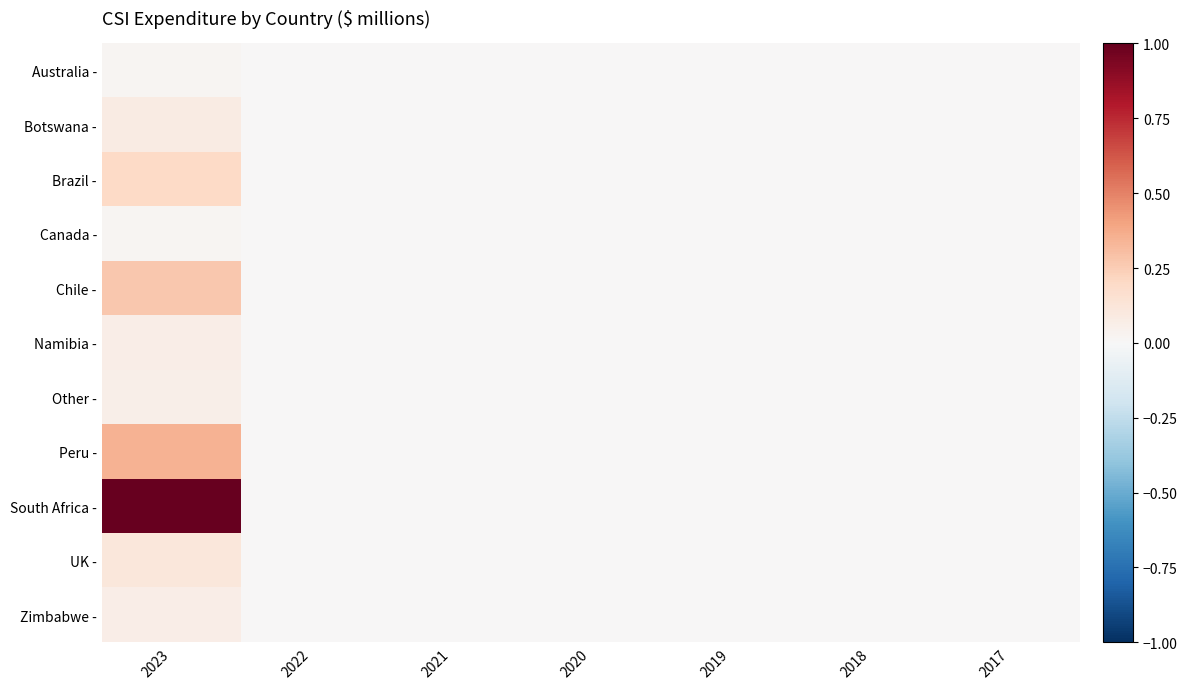

Reading left to right, list all the values displayed in this chart.

Australia -: 2023=0.0	2022=0.0	2021=0.0	2020=0.0	2019=0.0	2018=0.0	2017=0.0
Botswana -: 2023=0.1	2022=0.0	2021=0.0	2020=0.0	2019=0.0	2018=0.0	2017=0.0
Brazil -: 2023=0.2	2022=0.0	2021=0.0	2020=0.0	2019=0.0	2018=0.0	2017=0.0
Canada -: 2023=0.0	2022=0.0	2021=0.0	2020=0.0	2019=0.0	2018=0.0	2017=0.0
Chile -: 2023=0.3	2022=0.0	2021=0.0	2020=0.0	2019=0.0	2018=0.0	2017=0.0
Namibia -: 2023=0.1	2022=0.0	2021=0.0	2020=0.0	2019=0.0	2018=0.0	2017=0.0
Other -: 2023=0.1	2022=0.0	2021=0.0	2020=0.0	2019=0.0	2018=0.0	2017=0.0
Peru -: 2023=0.3	2022=0.0	2021=0.0	2020=0.0	2019=0.0	2018=0.0	2017=0.0
South Africa -: 2023=1.0	2022=0.0	2021=0.0	2020=0.0	2019=0.0	2018=0.0	2017=0.0
UK -: 2023=0.1	2022=0.0	2021=0.0	2020=0.0	2019=0.0	2018=0.0	2017=0.0
Zimbabwe -: 2023=0.1	2022=0.0	2021=0.0	2020=0.0	2019=0.0	2018=0.0	2017=0.0